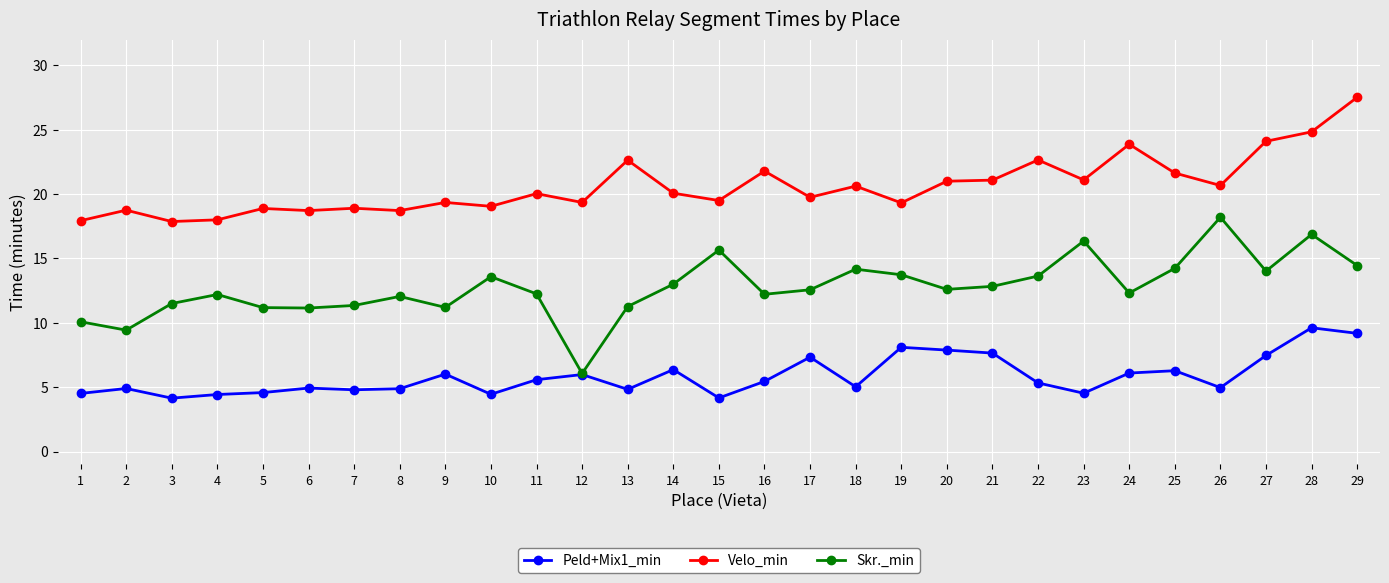

True or false: Skr._min and Velo_min cross at least once.

False